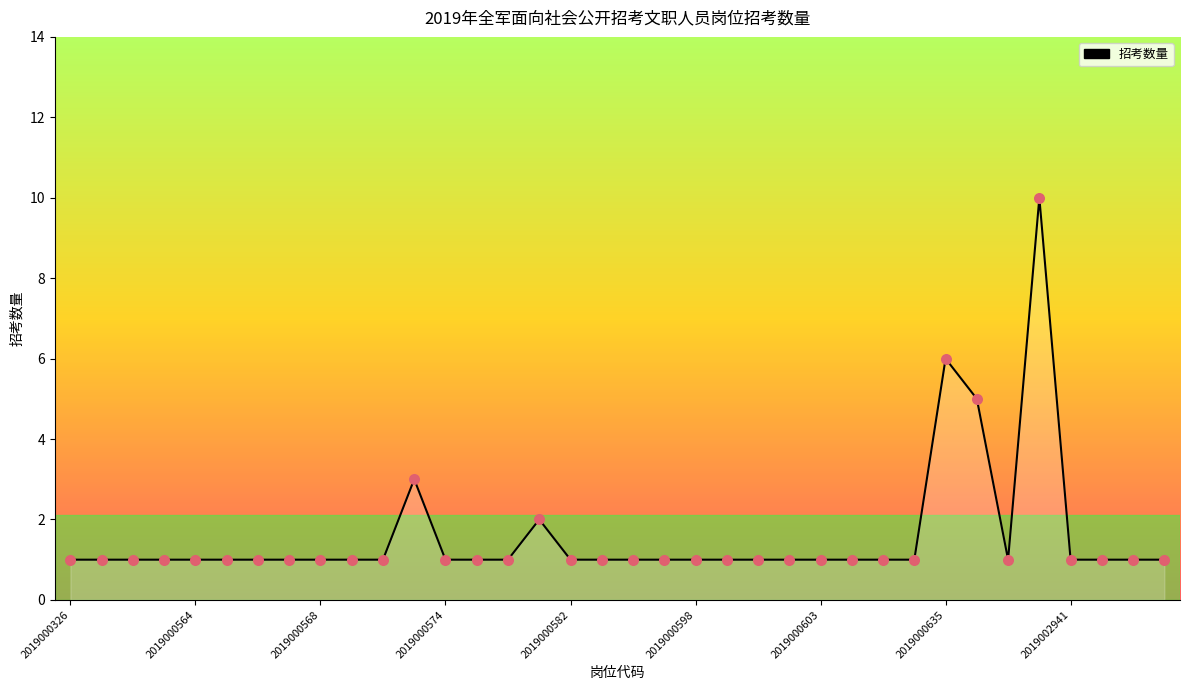

What is the difference between the maximum and minimum values?

9